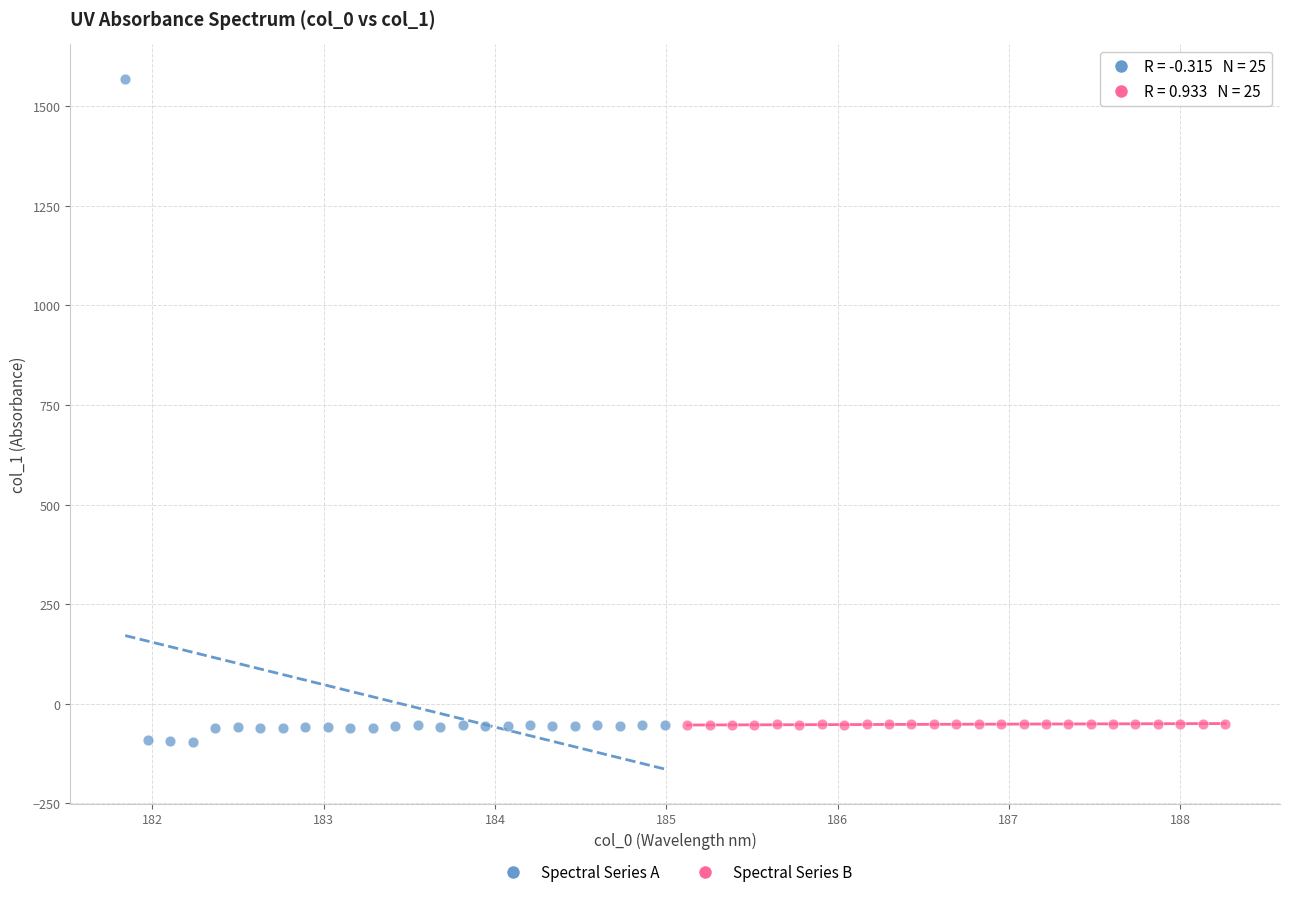

Which series reaches the minimum Y coordinate?

Spectral Series A